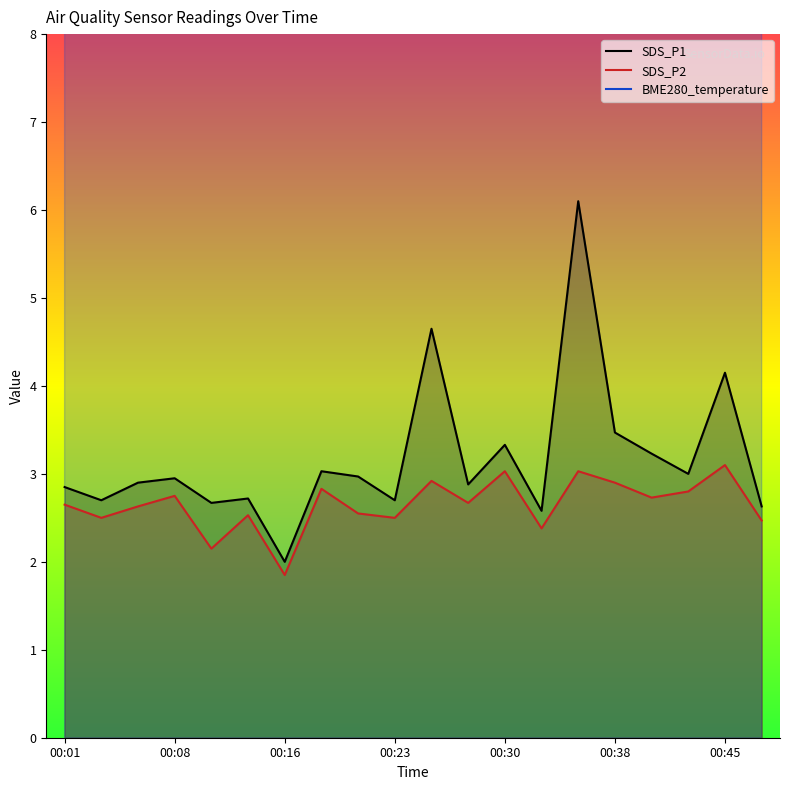

How many data points in SDS_P2 are above 2?

19